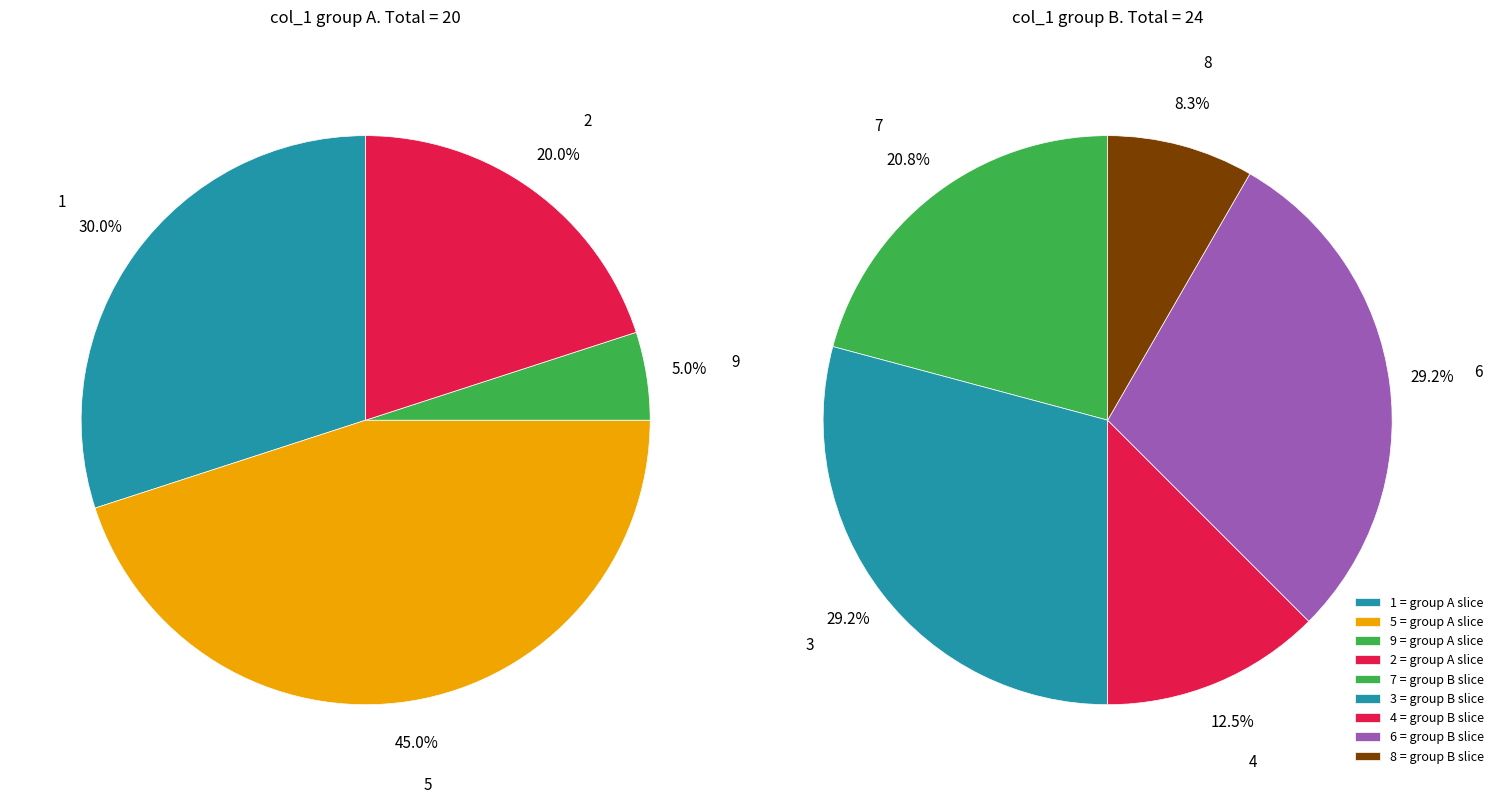

Is it true that 8 is 14% of the pie?

False